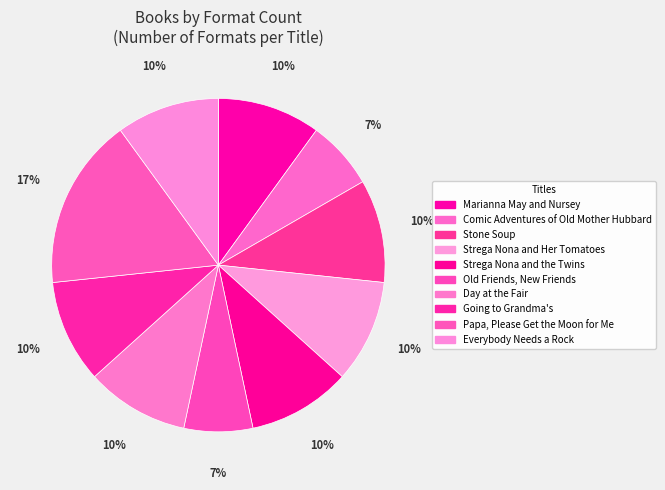

Do Day at the Fair and Papa, Please Get the Moon for Me together represent more than half of the pie?

No